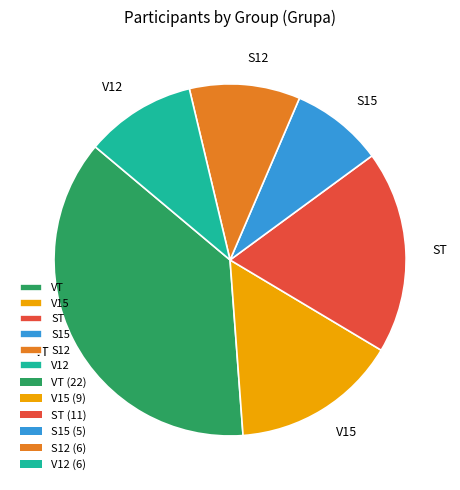

Is it true that VT is 46% of the pie?

False